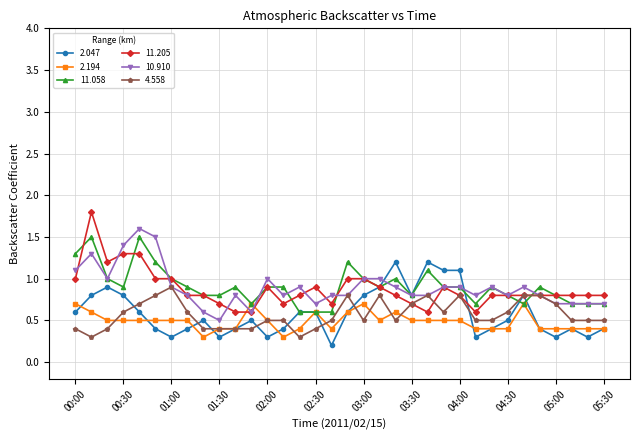

What is the greatest value displayed?

1.8